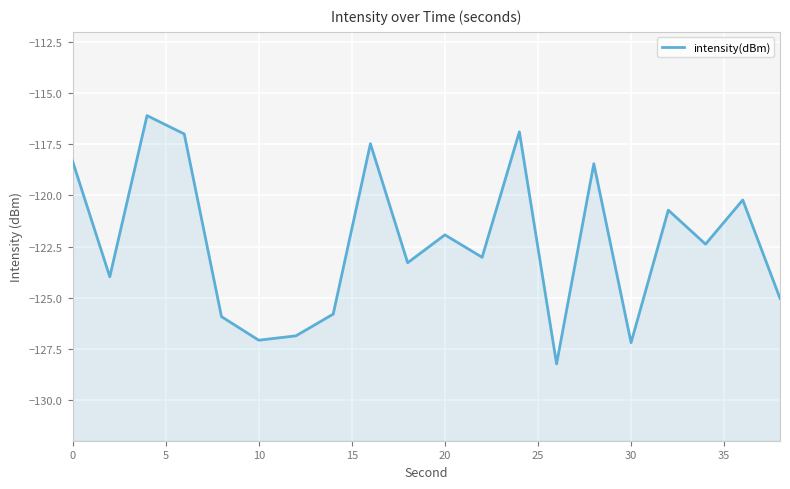

How many lines are shown in the chart?

1